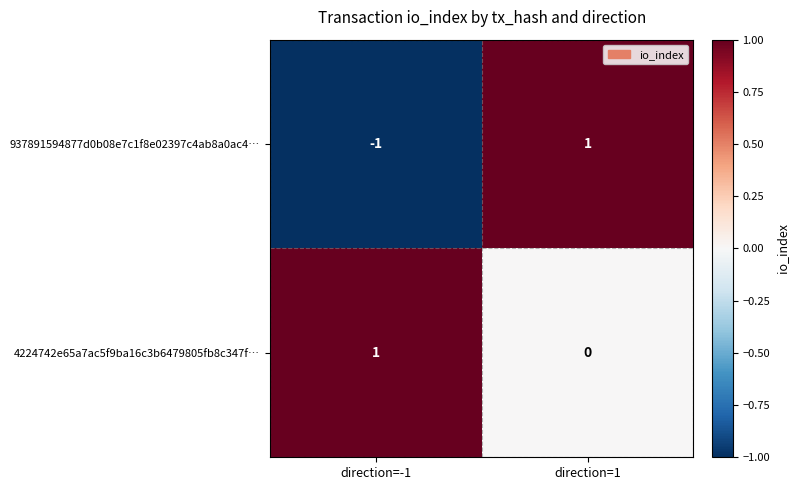

Reading left to right, list all the values displayed in this chart.

937891594877d0b08e7c1f8e02397c4ab8a0ac4…: -1	1
4224742e65a7ac5f9ba16c3b6479805fb8c347f…: 1	0